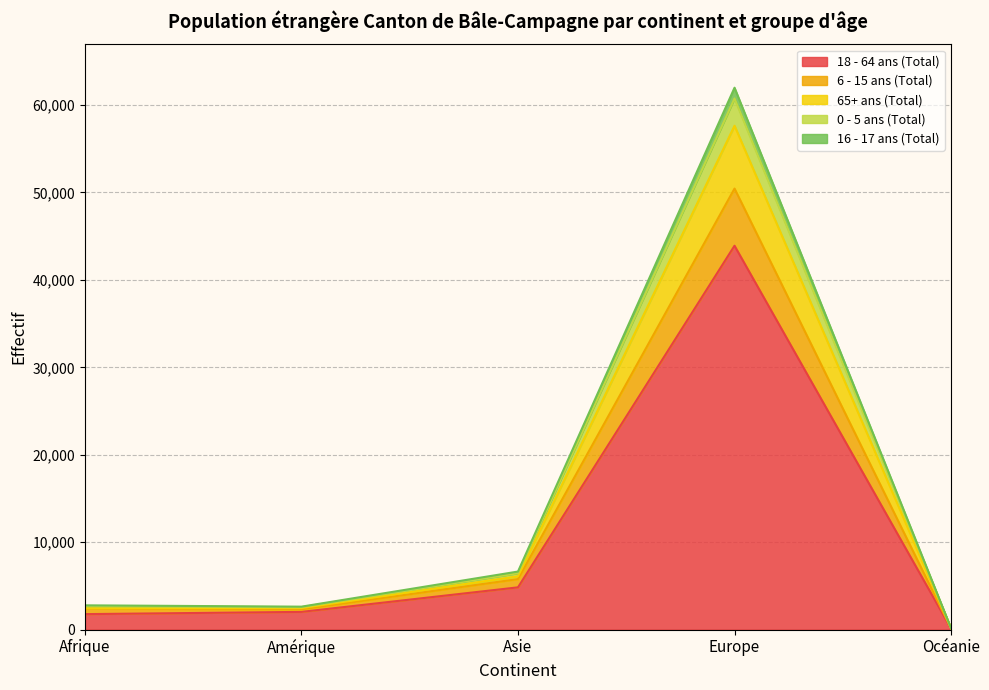

What position from the left is Océanie?

5